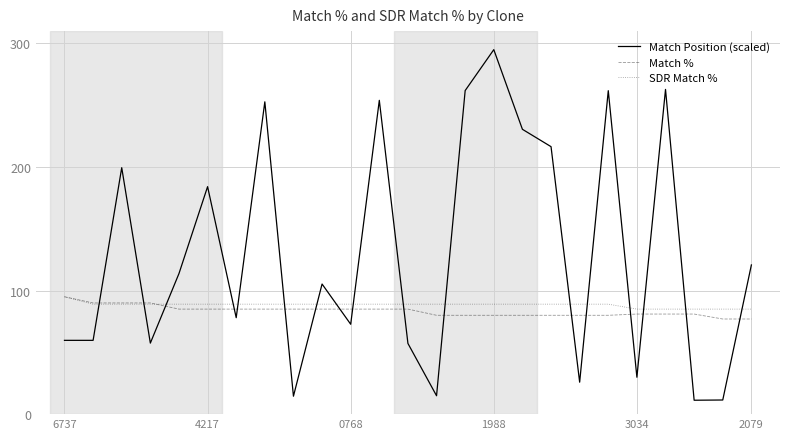

How many times do Match % and Match Position (scaled) cross each other?

17